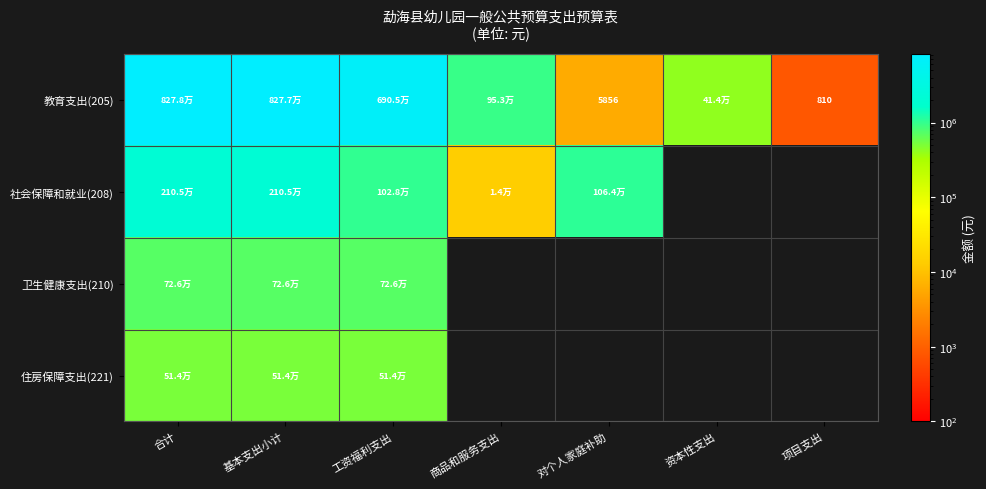

How many distinct data groups are displayed?

4